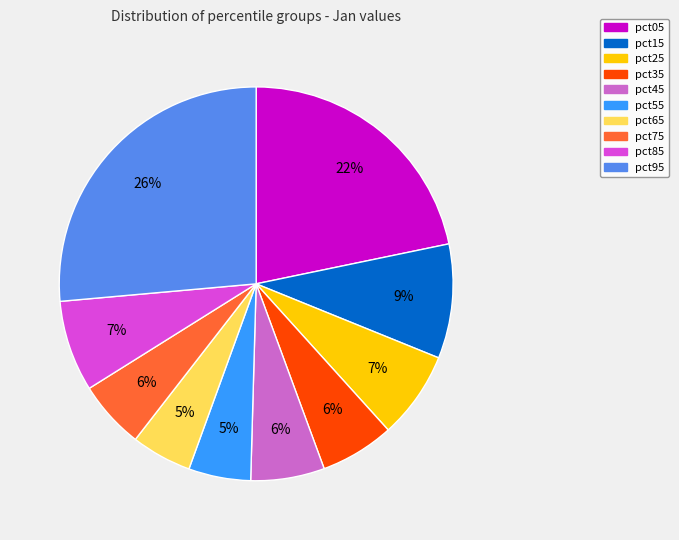

To the nearest percent, what is the combined percentage of pct25 and pct35?

13%